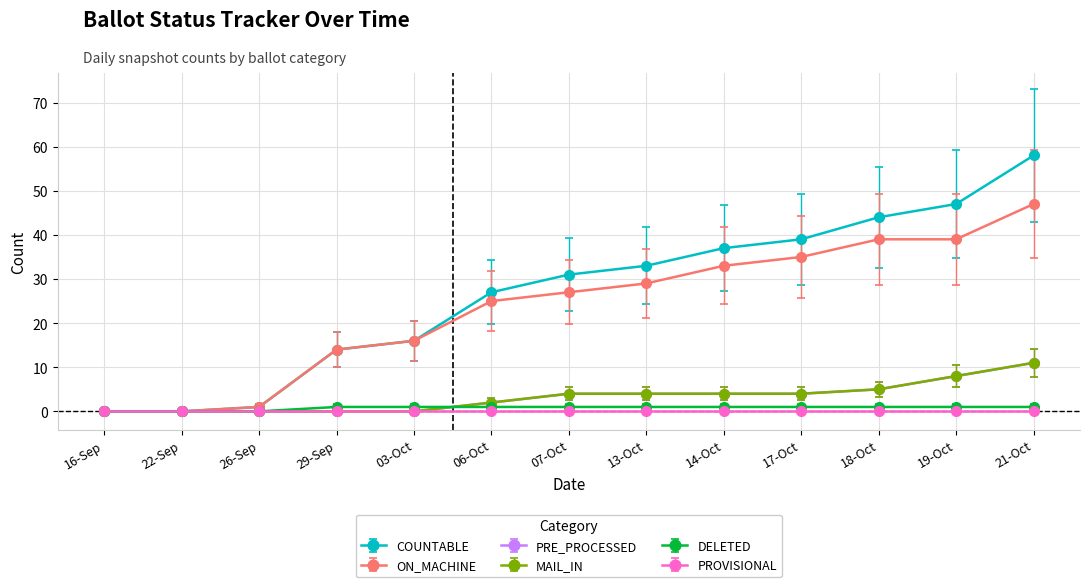

Does the chart display data point markers on the line(s)?

Yes